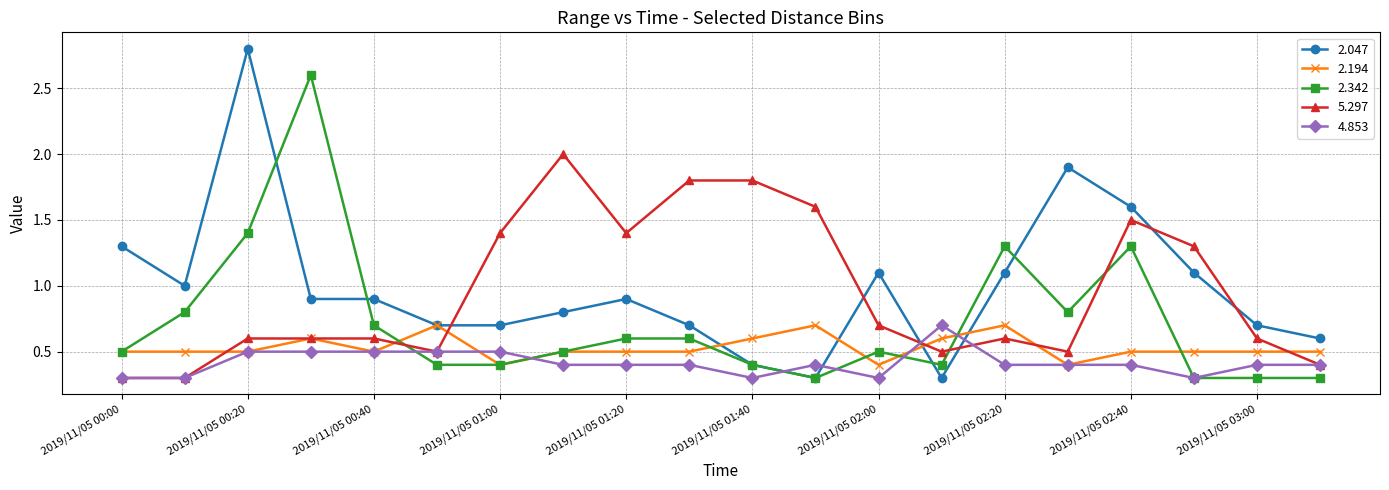

What is the maximum value for 4.853?

0.7